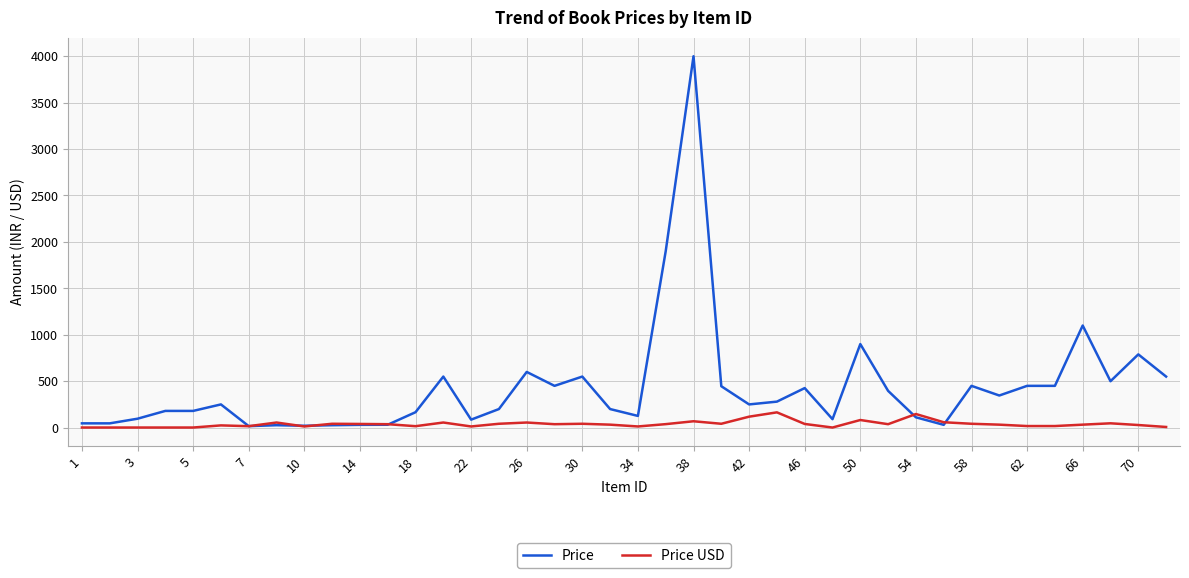

At how many categories does at least one series exceed 3083?

1